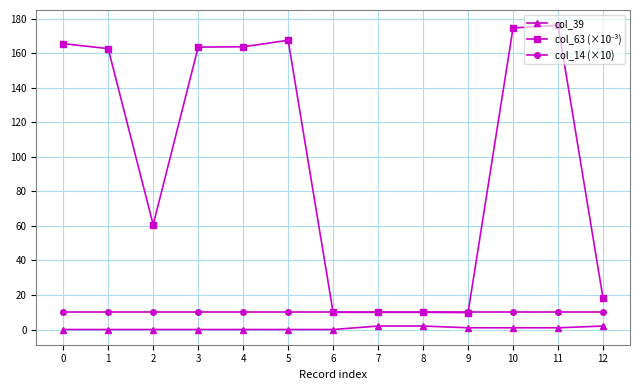

True or false: col_39 and col_14 (×10) intersect in this chart.

False